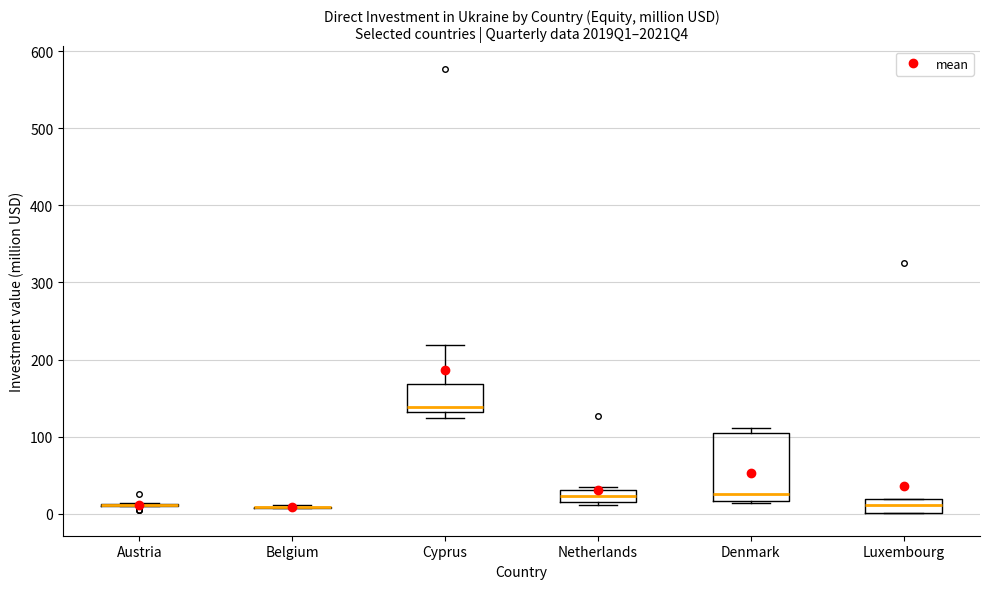

Which box is the tallest, from its lower edge to its upper edge?

Denmark